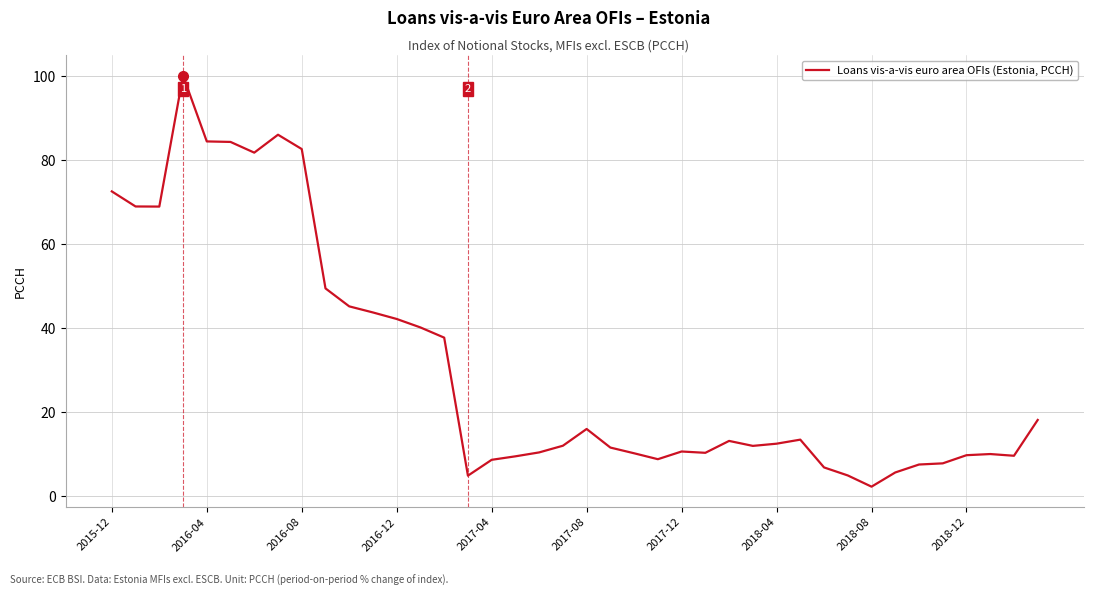

What is the difference between the maximum and minimum values?

97.8